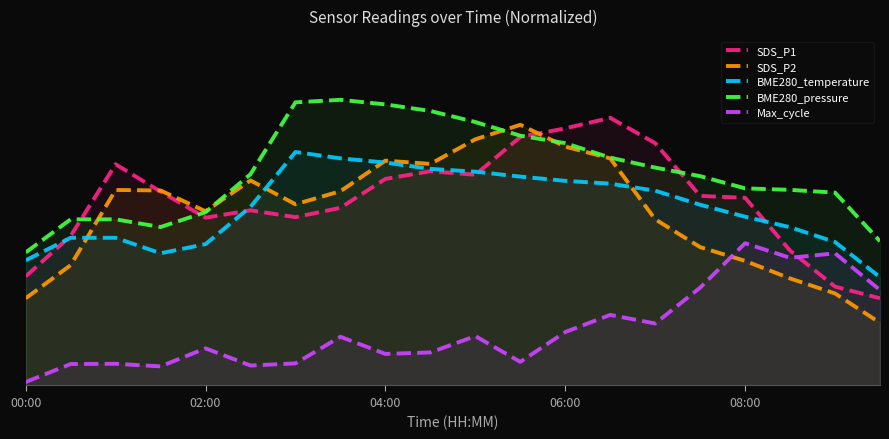

Which series has the widest spread of values?

SDS_P2